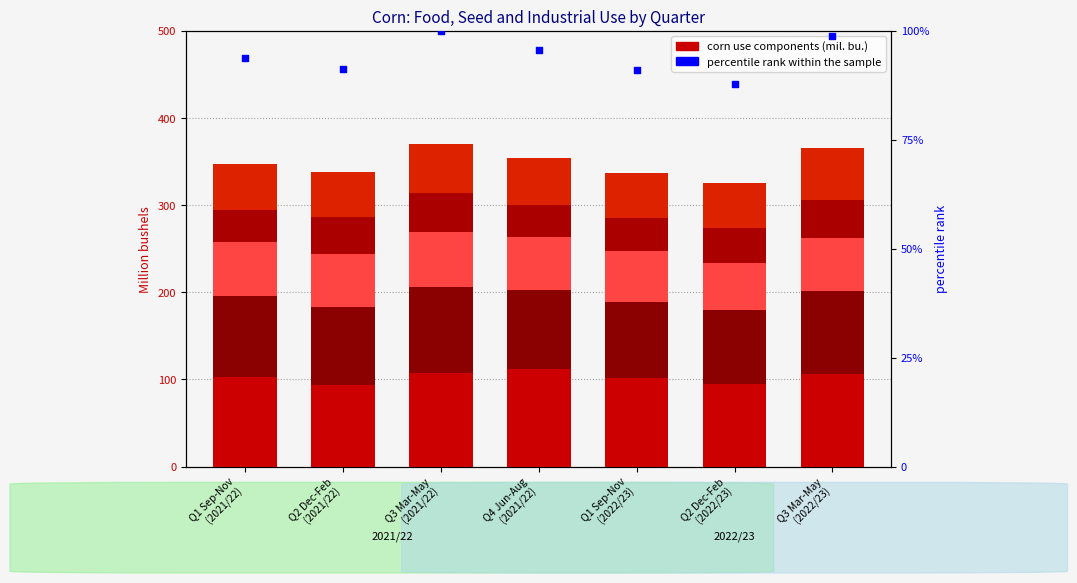

Which series reaches the maximum Y coordinate?

HFCS